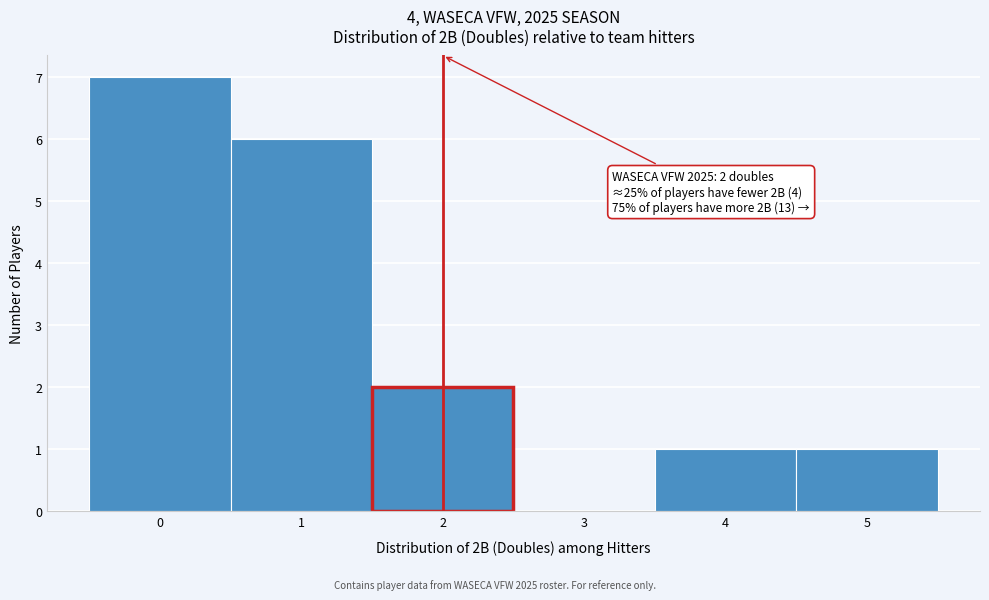

Over which range of the x-axis is the bar tallest?

-0.5 to 0.5